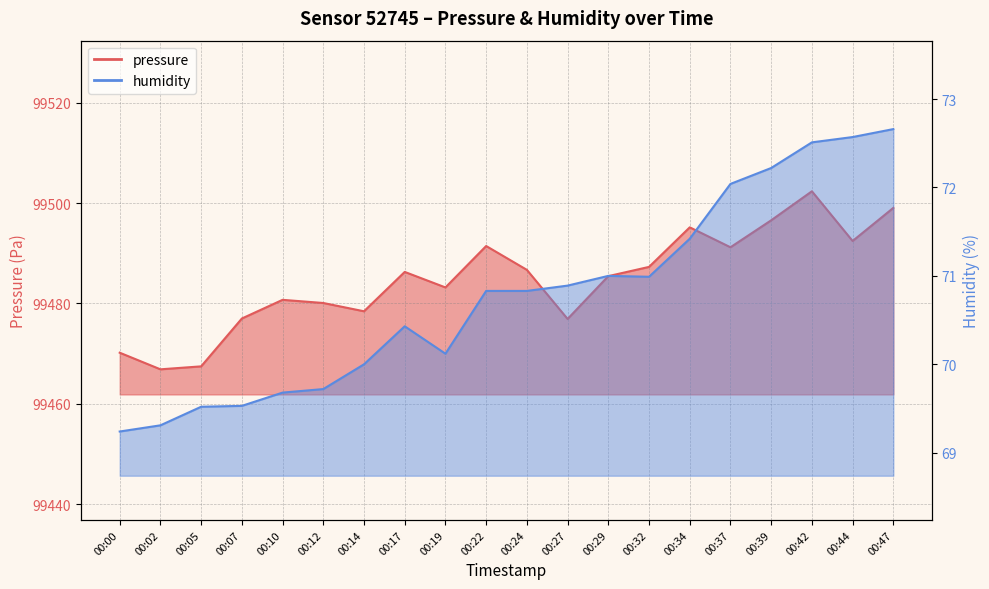

True or false: pressure has a value of 99485.4 at 00:29.

True